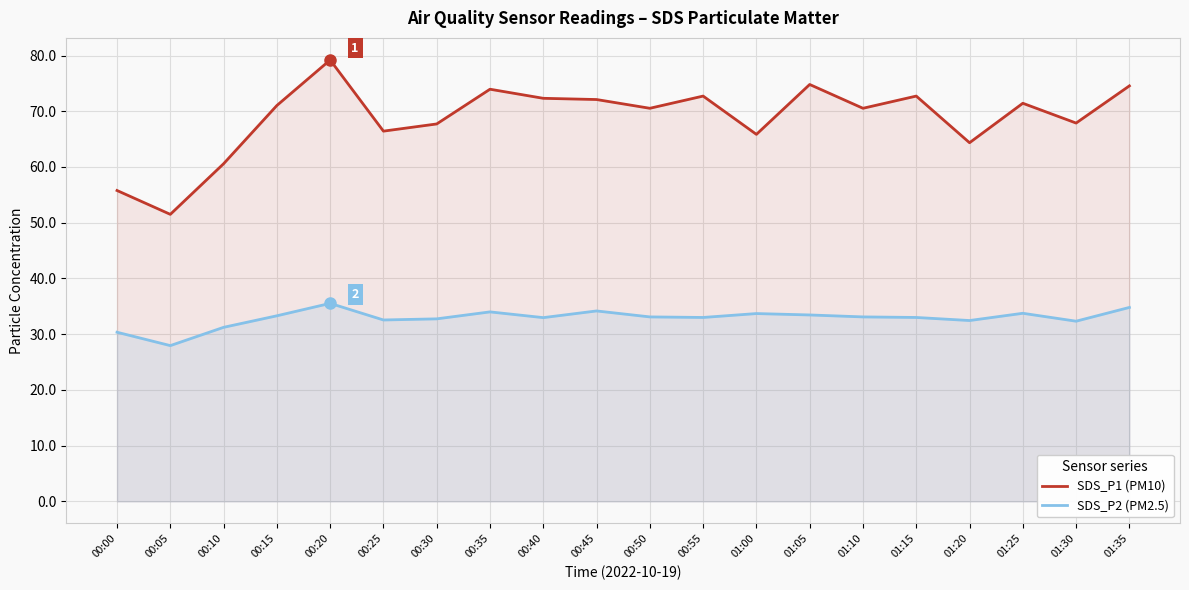

What position from the left is 00:15?

4